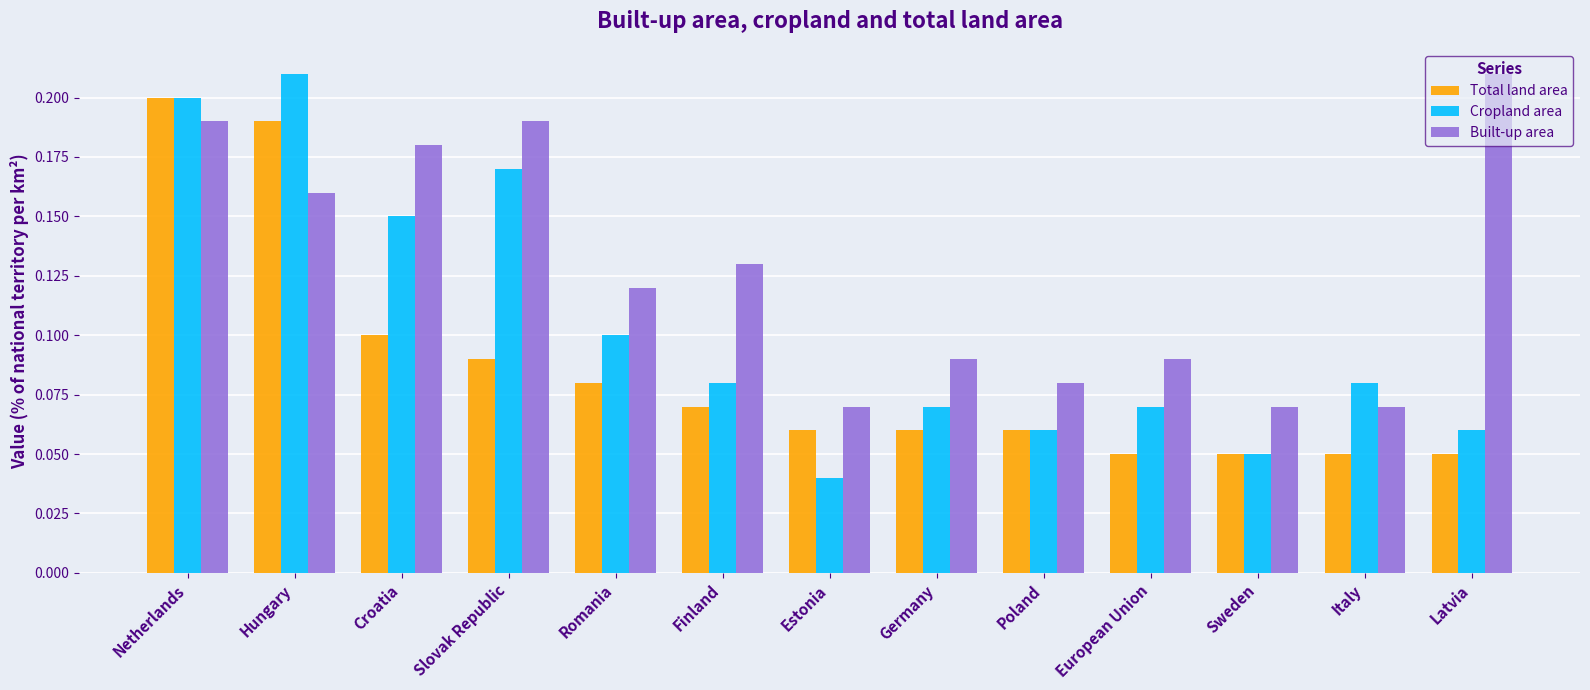

At which category does the chart reach its minimum across all series?

Estonia